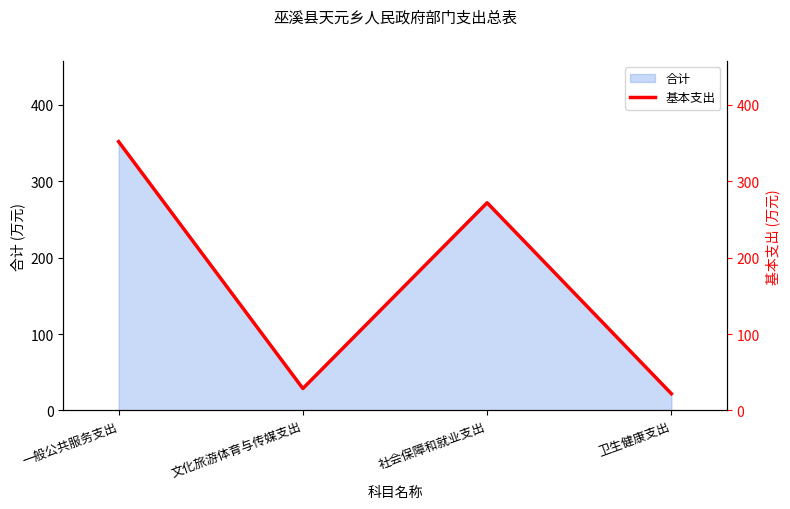

The chart shows a value of 271.8 at 社会保障和就业支出. True or false?

True